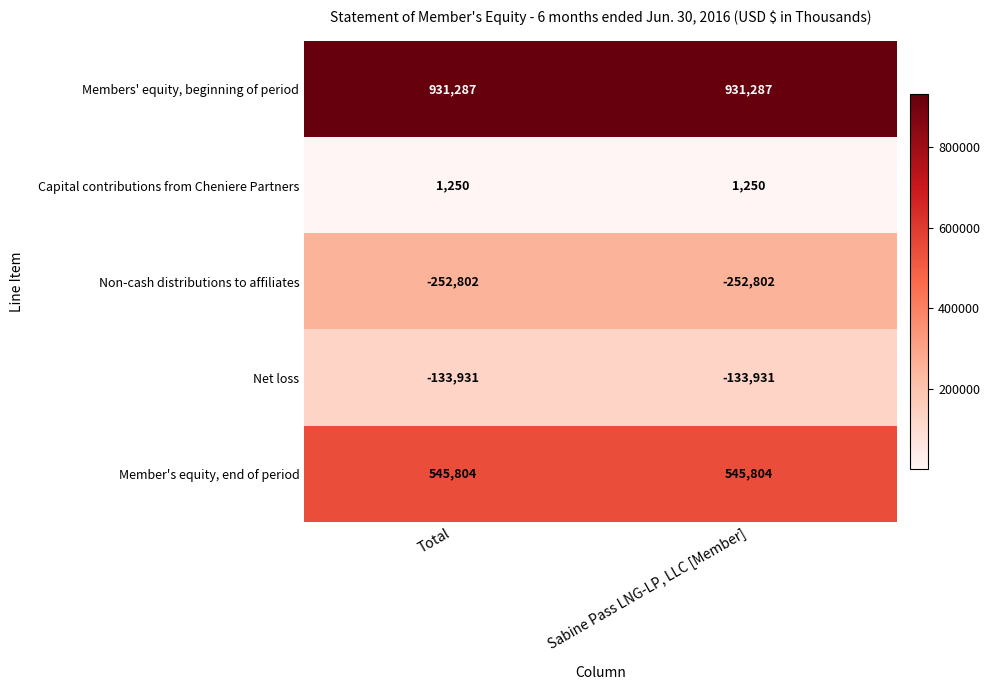

What is the total value across all series at Total?

1091608